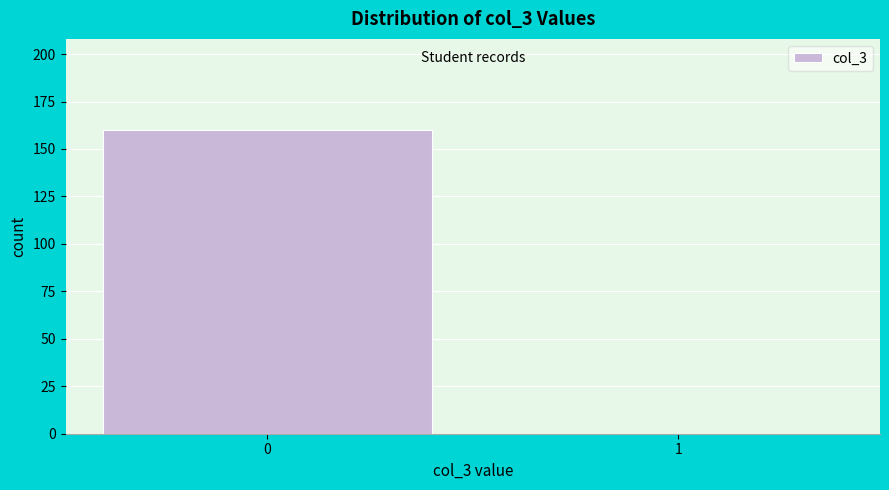

Reading left to right, list all the values displayed in this chart.

0=160	1=0